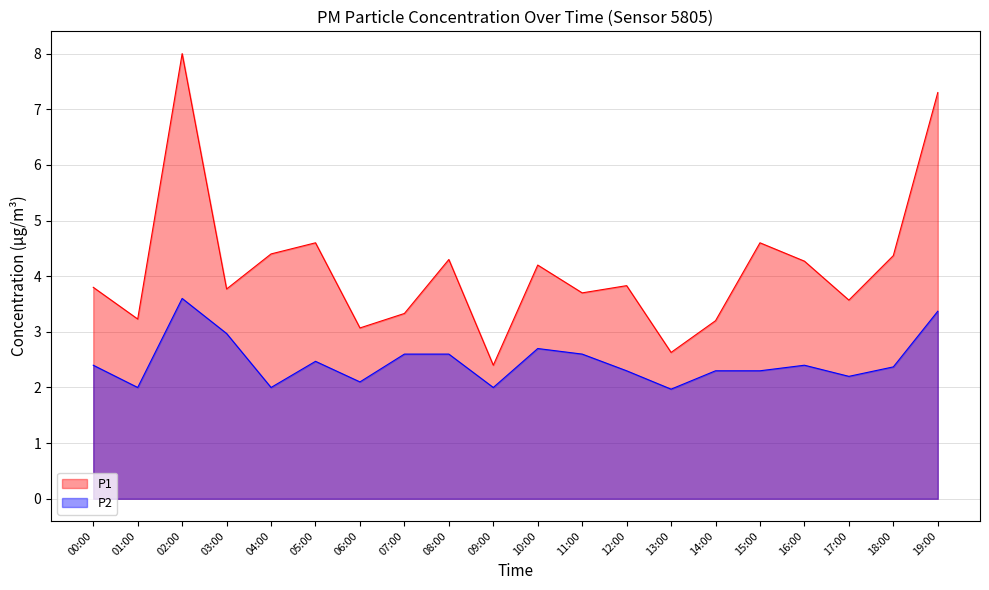

What is the label of the 7th point from the right?

13:00